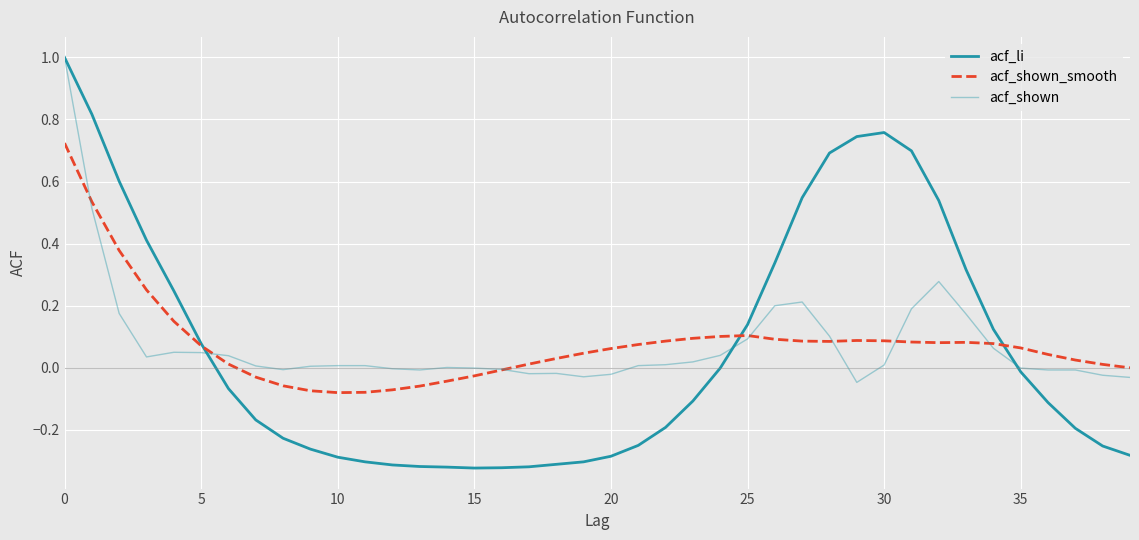

Does the chart have visible grid lines?

Yes